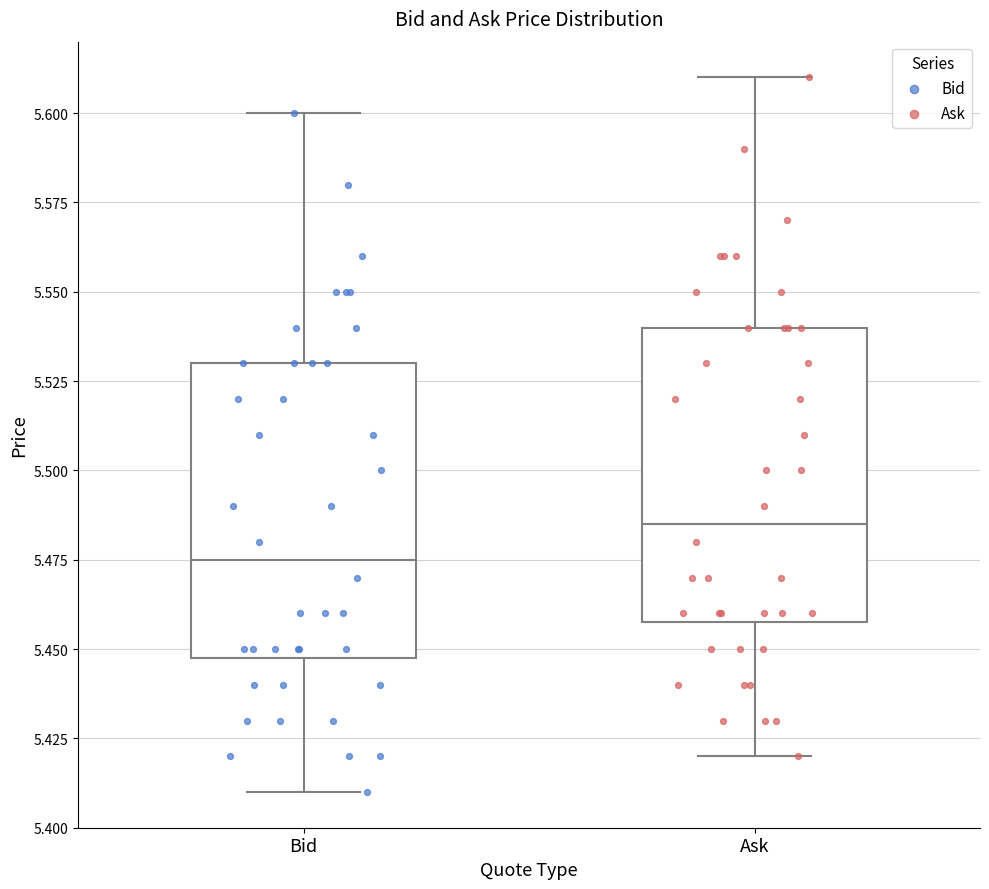

Which box has the lowest median line?

Bid